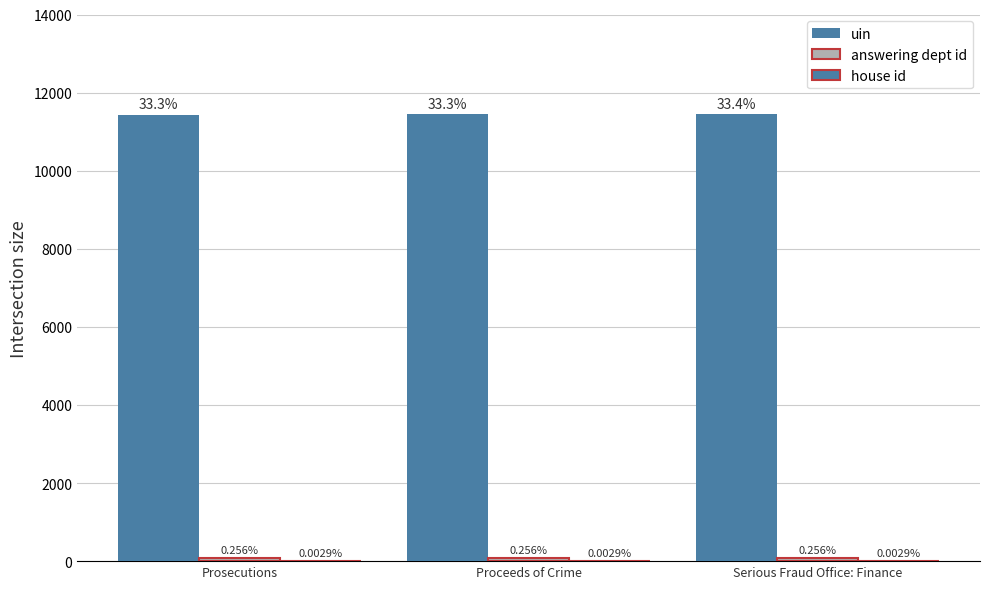

Rank the series at Serious Fraud Office: Finance from lowest to highest value.

house id, answering dept id, uin